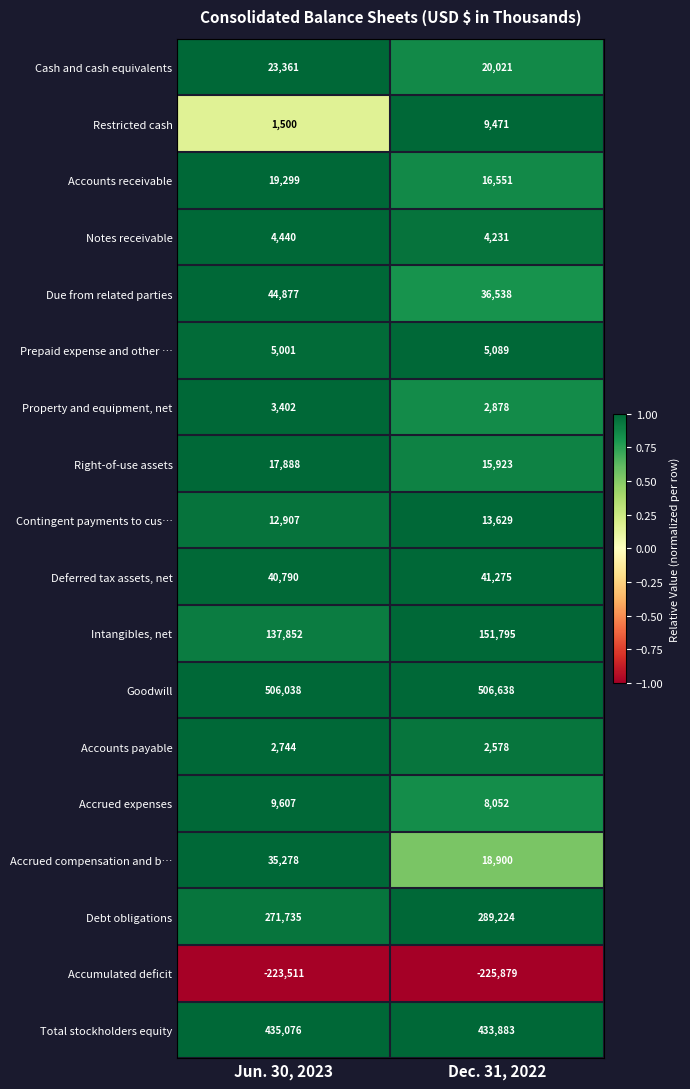

Rank the series by their maximum value, from highest to lowest.

Goodwill, Total stockholders equity, Debt obligations, Intangibles, net, Due from related parties, Deferred tax assets, net, Accrued compensation and b…, Cash and cash equivalents, Accounts receivable, Right-of-use assets, Contingent payments to cus…, Accrued expenses, Restricted cash, Prepaid expense and other …, Notes receivable, Property and equipment, net, Accounts payable, Accumulated deficit